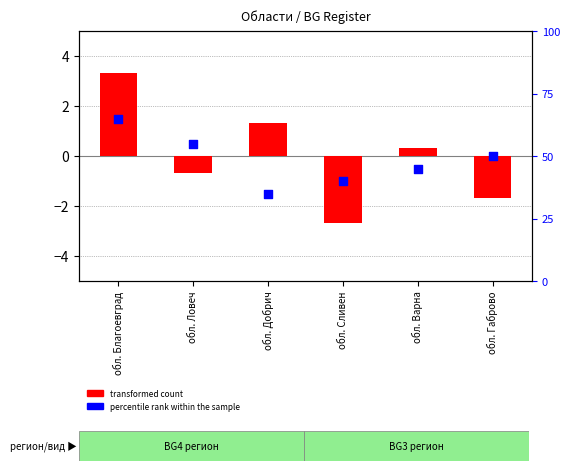

Which series contains the lowest Y value?

transformed count